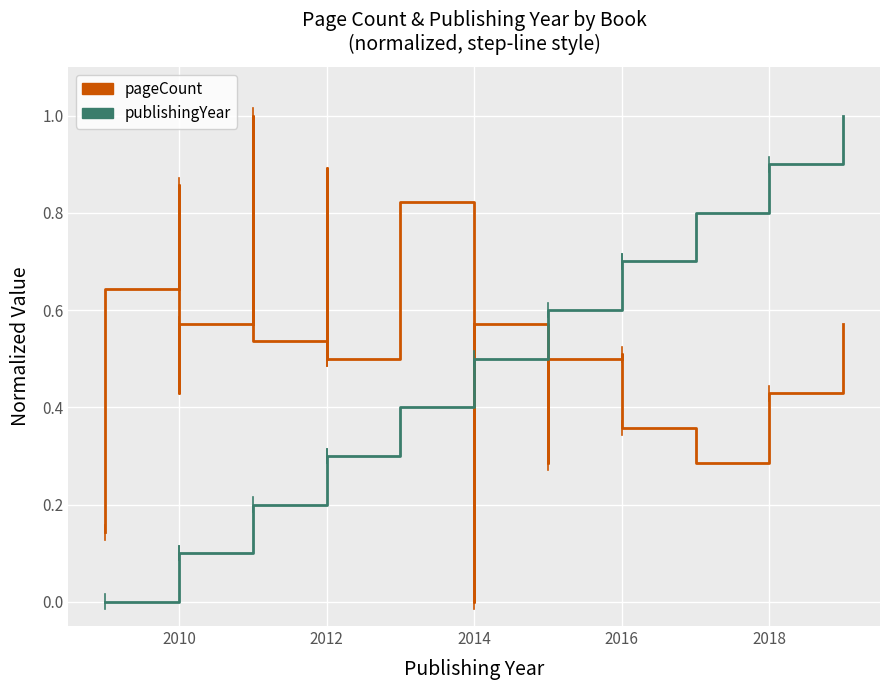

List the series in order of their overall mean, highest first.

pageCount, publishingYear